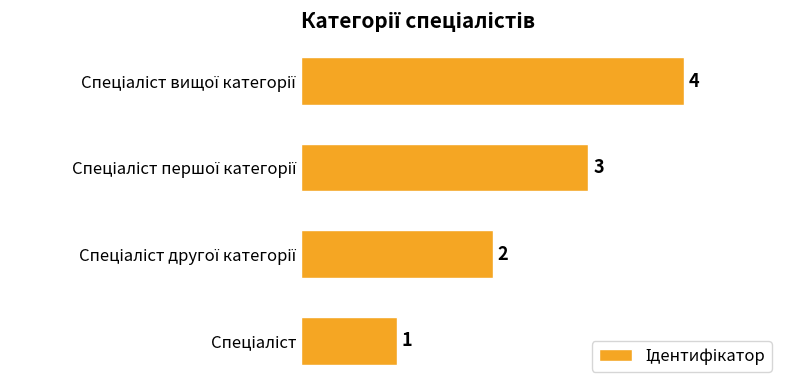

What is the sum of all values?

10